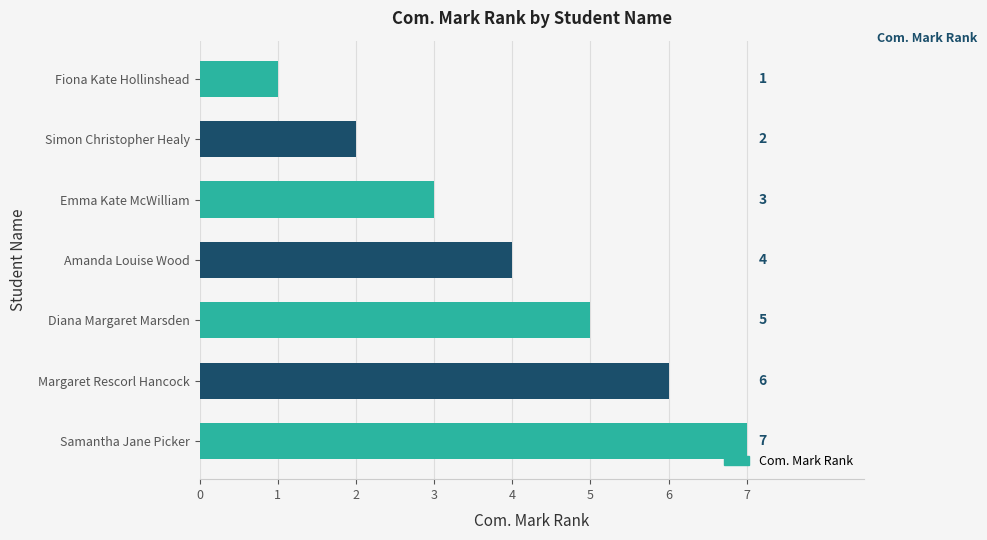

Is it true that the value at Diana Margaret Marsden is 8?

False